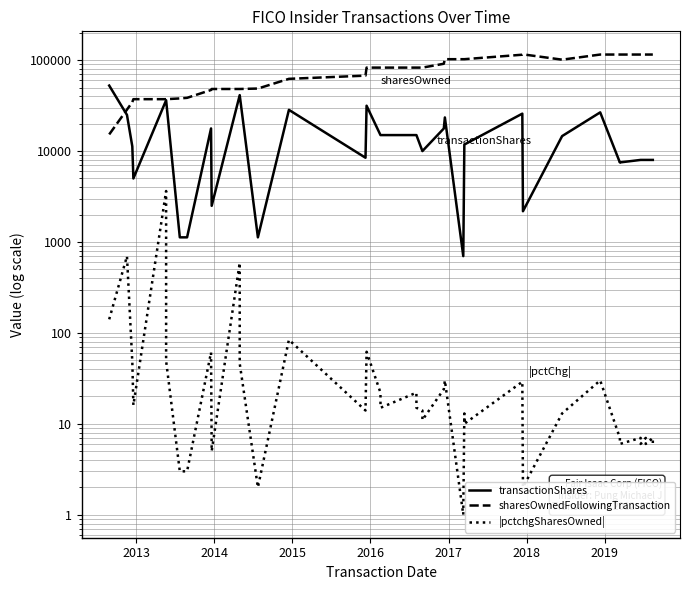

Rank the series by their average value, from highest to lowest.

sharesOwnedFollowingTransaction, transactionShares, |pctchgSharesOwned|